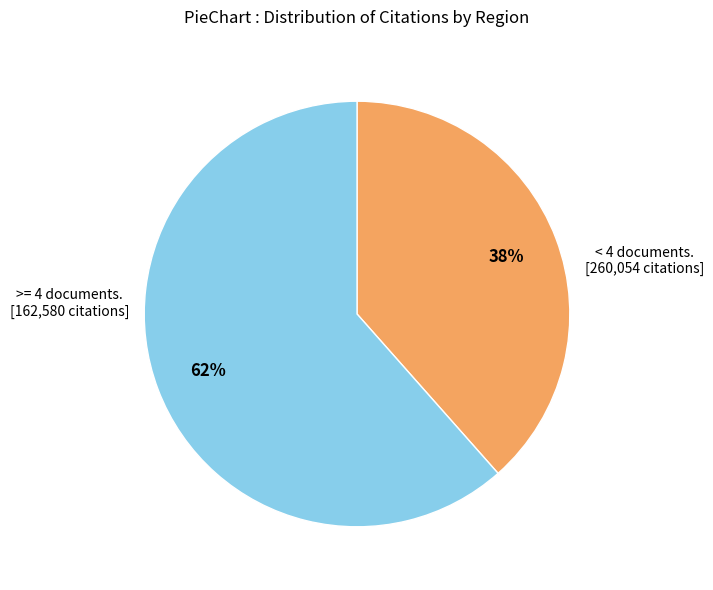

To the nearest percent, what is the average slice percentage?

50%